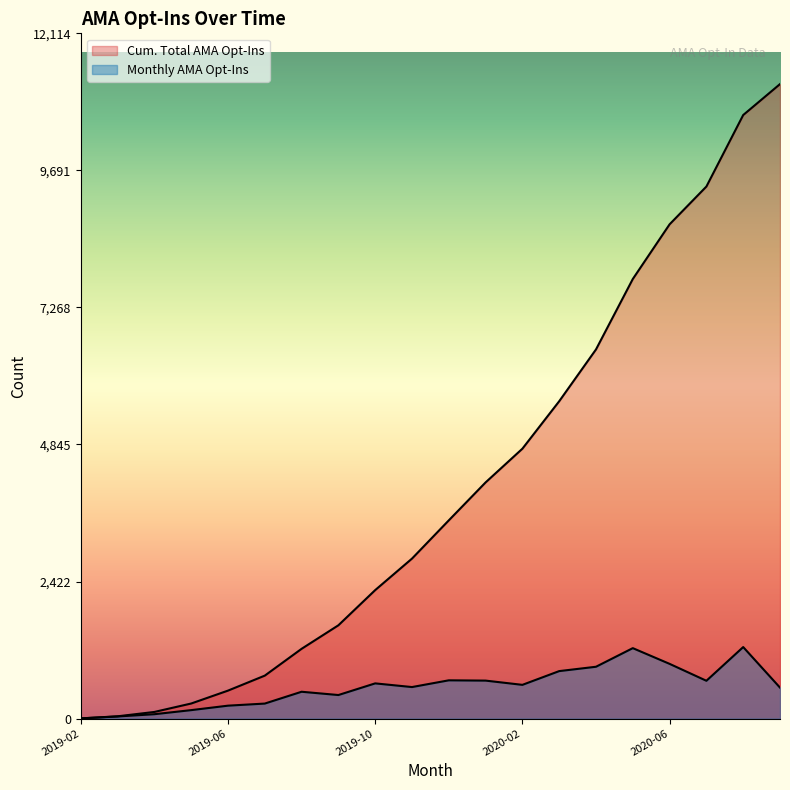

True or false: Cum. Total AMA Opt-Ins and Monthly AMA Opt-Ins intersect in this chart.

False